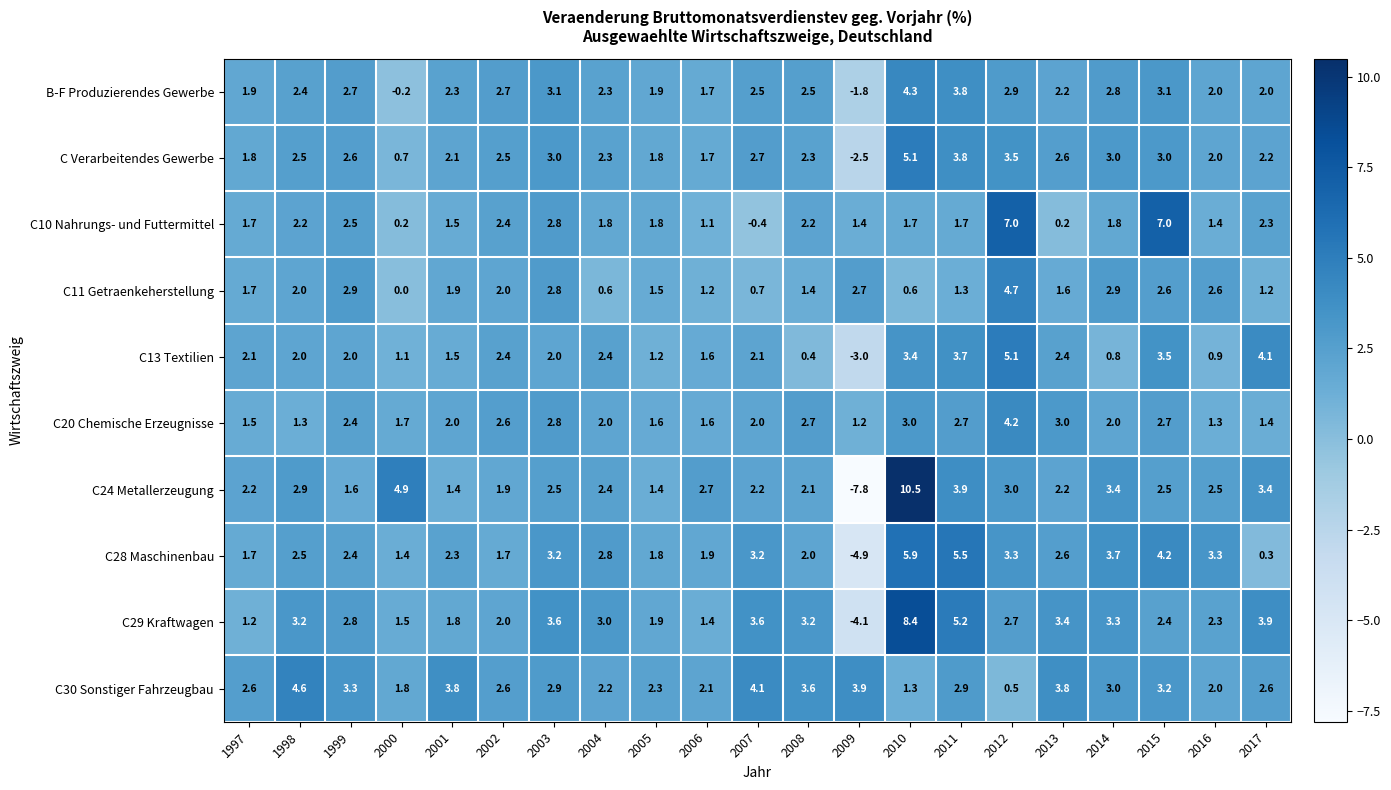

How many distinct data groups are displayed?

10